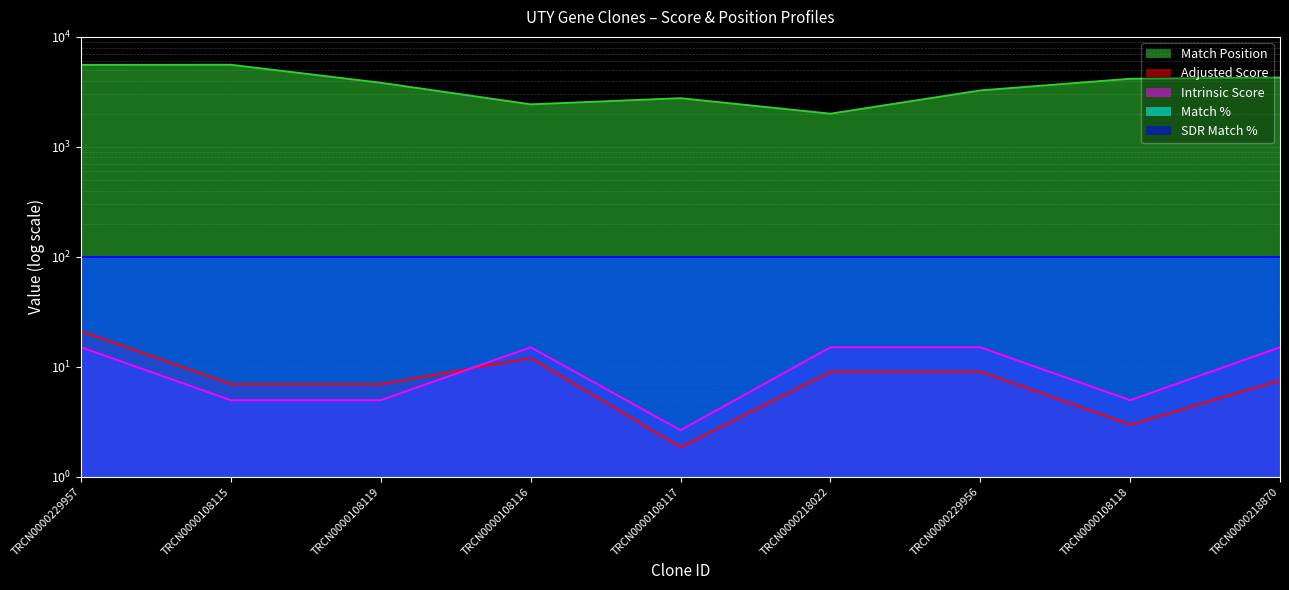

What is the total value across all series at TRCN0000108117?

2772.5